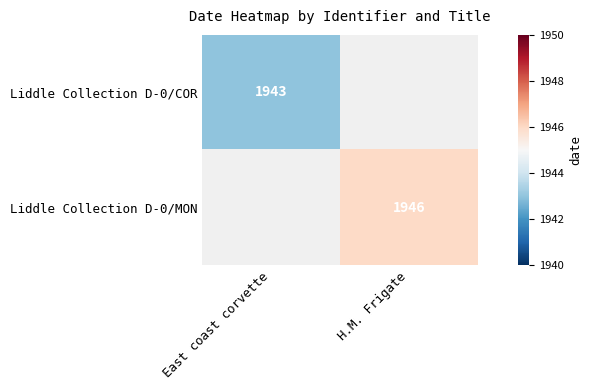

What is the maximum value shown in the chart?

1946.0